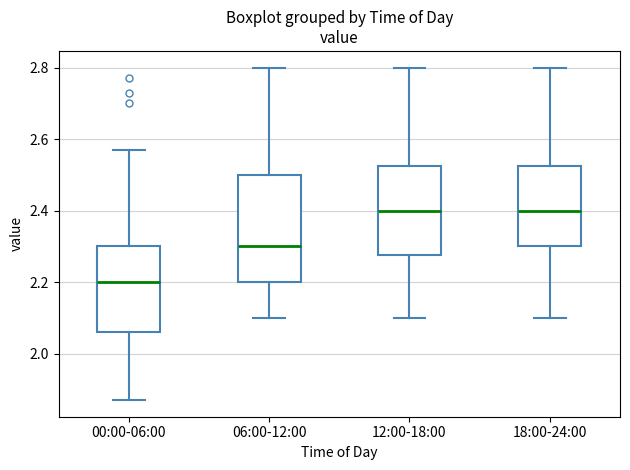

Reading left to right, transcribe this box plot: for each box, give where its median line is, the range the box spans, and where its two whiskers end, as read against the y-axis. The values are not printed on the chart, so give them approximately, as read against the axis.

00:00-06:00: median 2.20, box 2.06 to 2.30, whiskers 1.88 to 2.58
06:00-12:00: median 2.30, box 2.20 to 2.50, whiskers 2.10 to 2.80
12:00-18:00: median 2.40, box 2.28 to 2.52, whiskers 2.10 to 2.80
18:00-24:00: median 2.40, box 2.30 to 2.52, whiskers 2.10 to 2.80